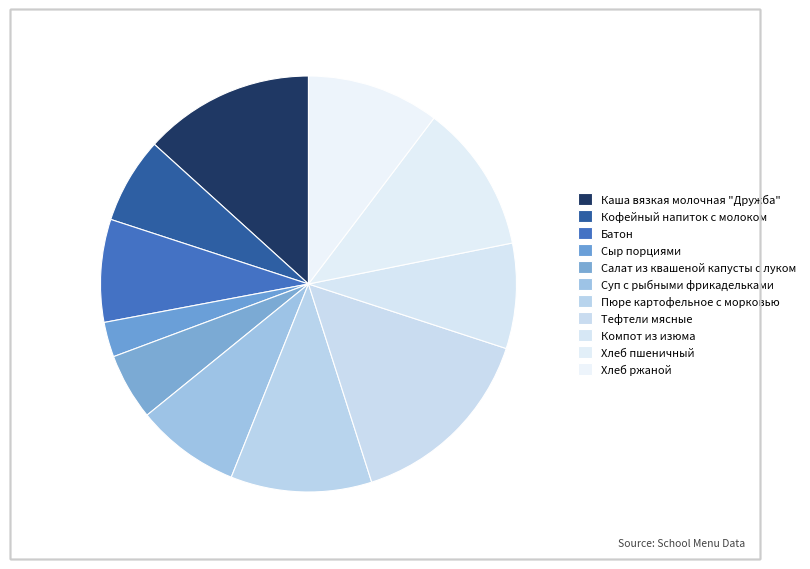

How many segments does this pie chart have?

11